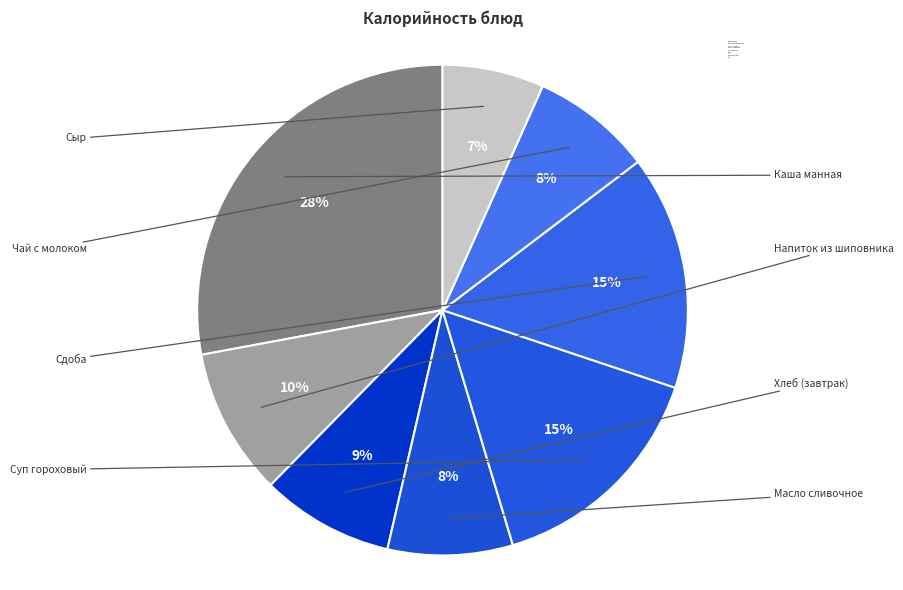

Count the number of slices in the pie.

8